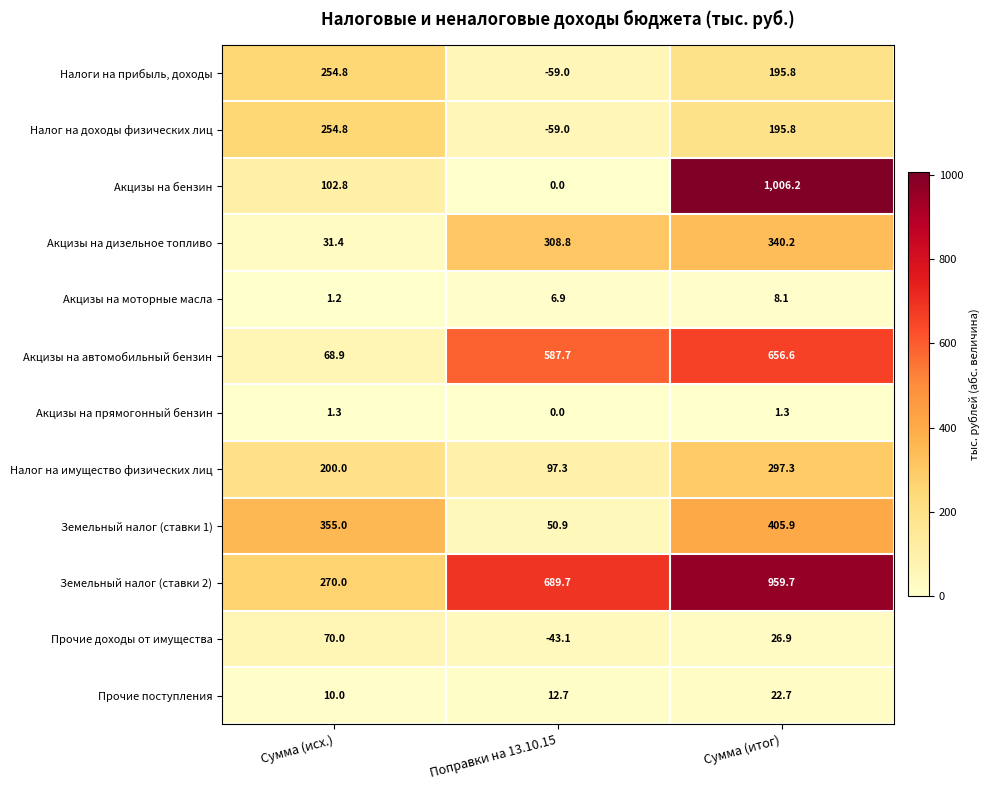

What is the greatest value displayed?

1006.2